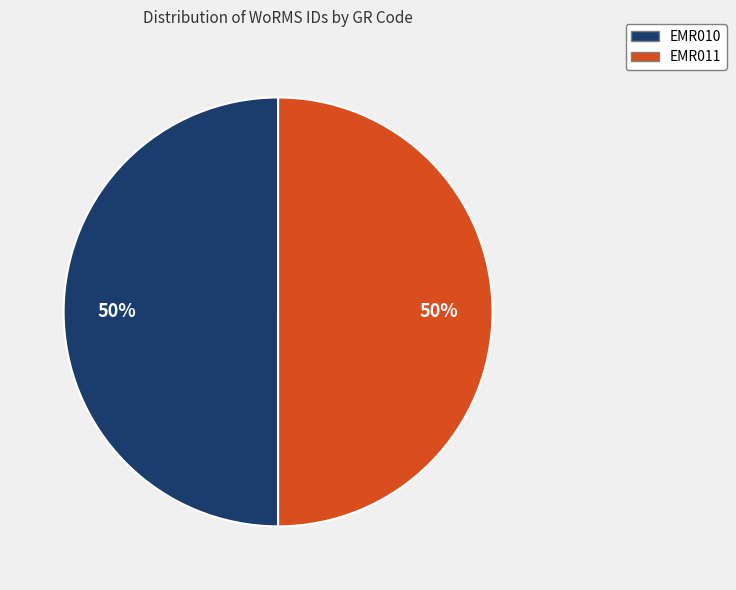

What is the ratio of the value at EMR010 to the value at EMR011?

1.0